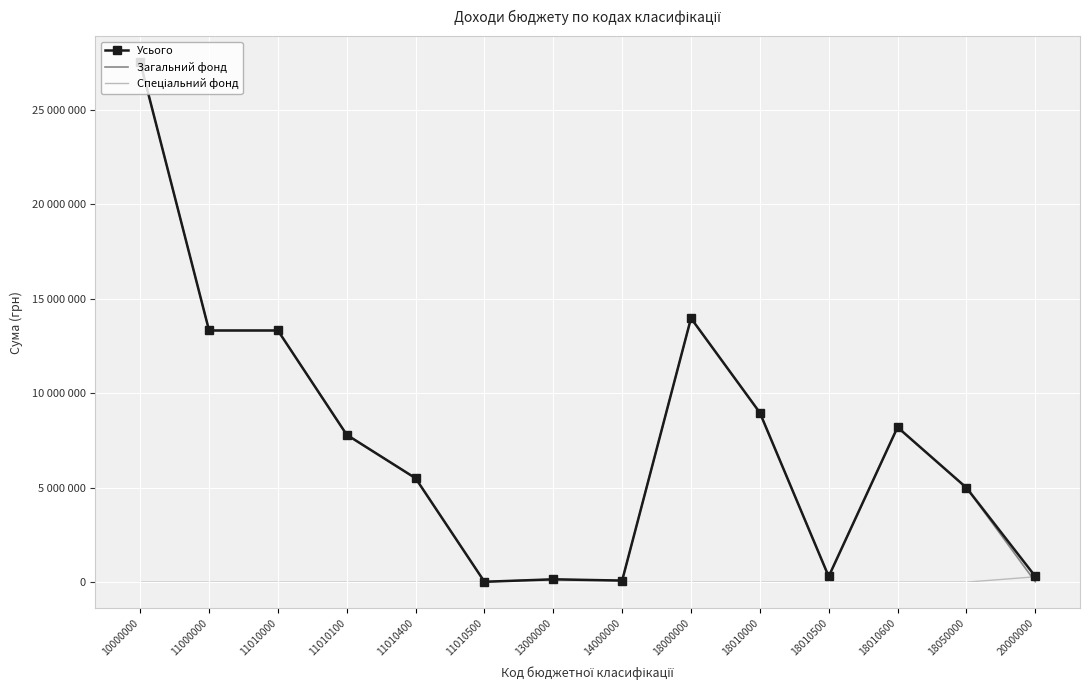

True or false: Усього and Спеціальний фонд cross at least once.

False